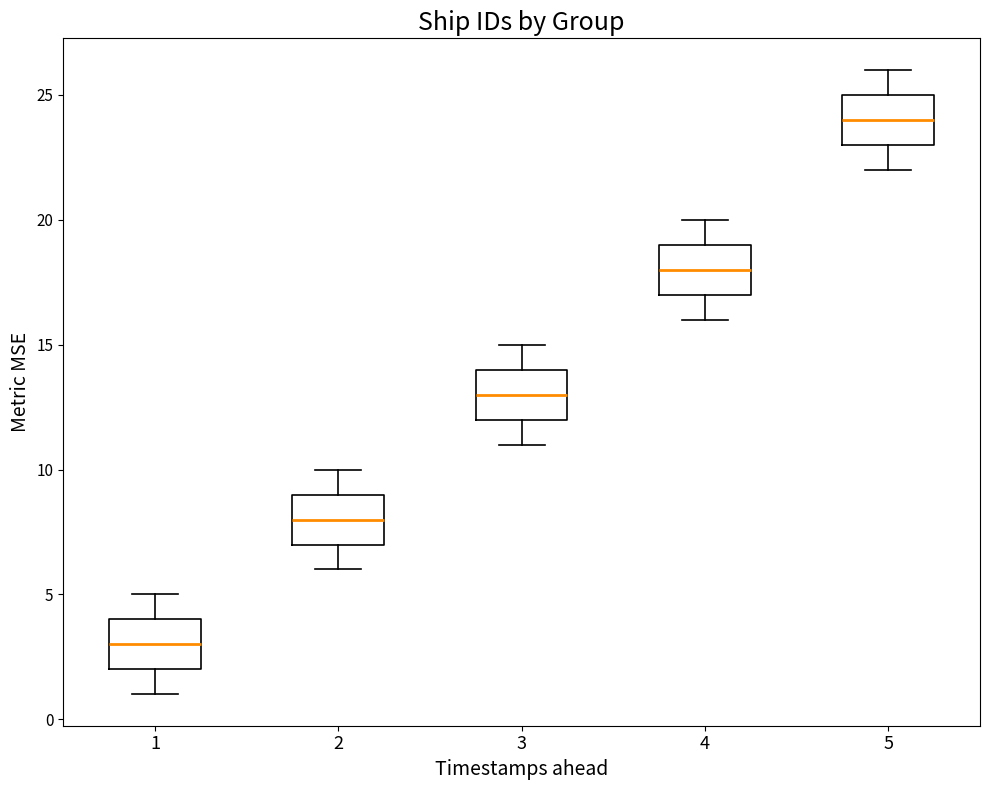

Which box has the highest median line?

5